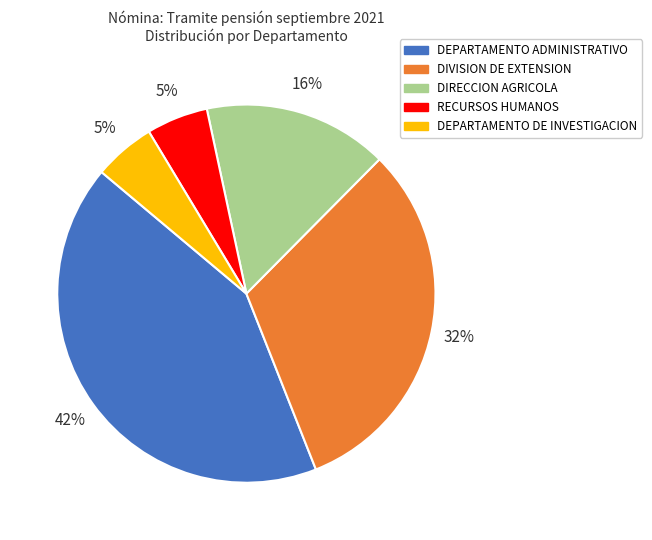

Which slice is the largest?

DEPARTAMENTO ADMINISTRATIVO